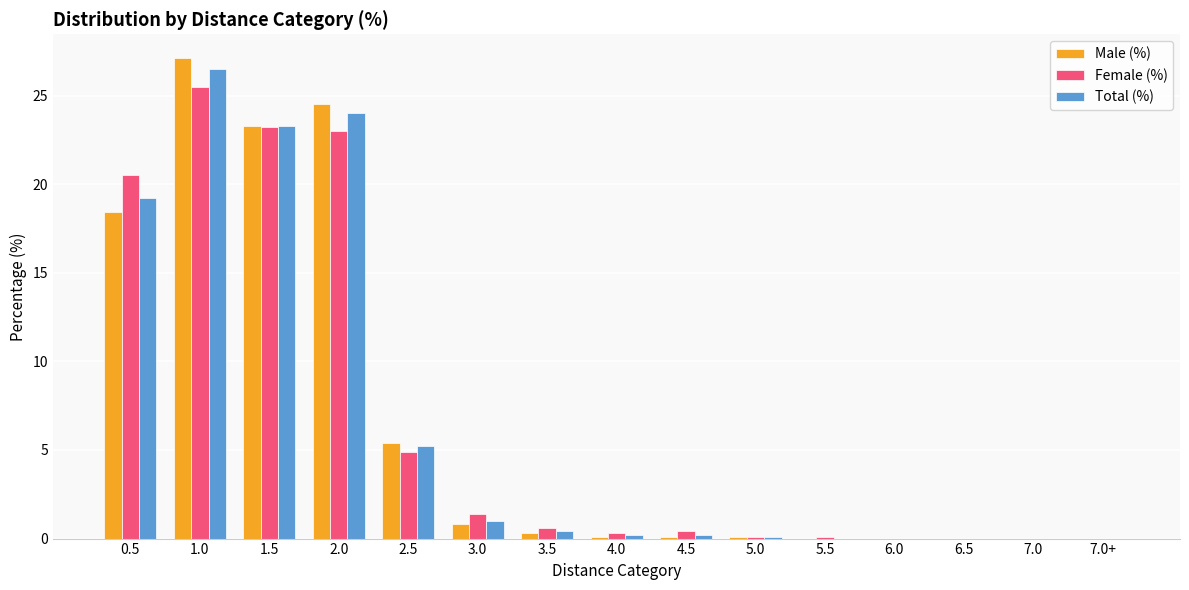

Does the chart contain stacked bars?

No